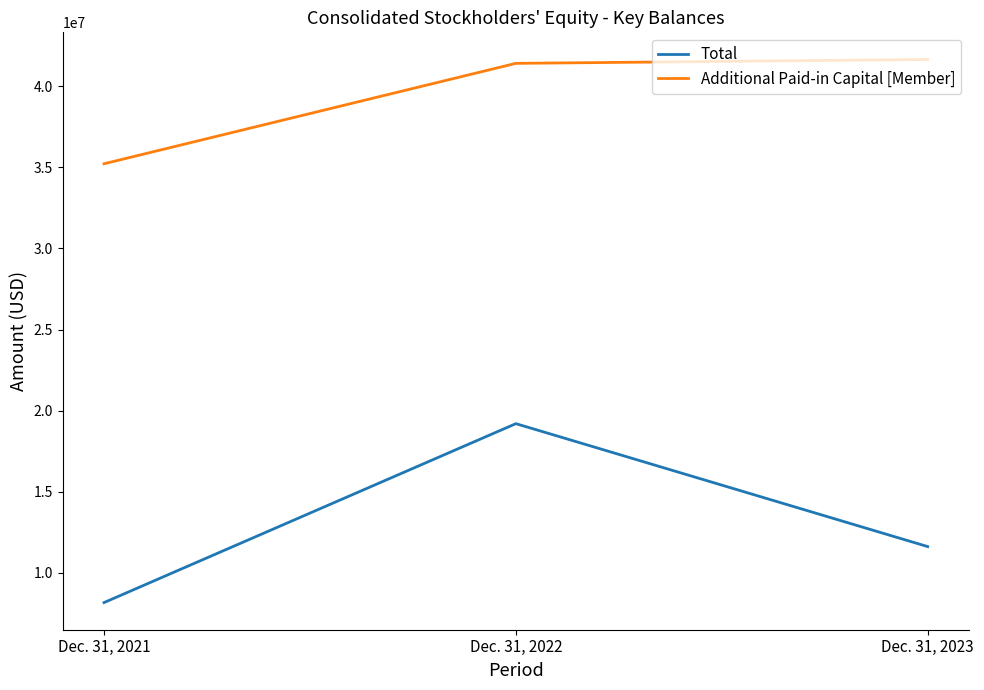

How many Total values are between 8158431 and 19193412?

3